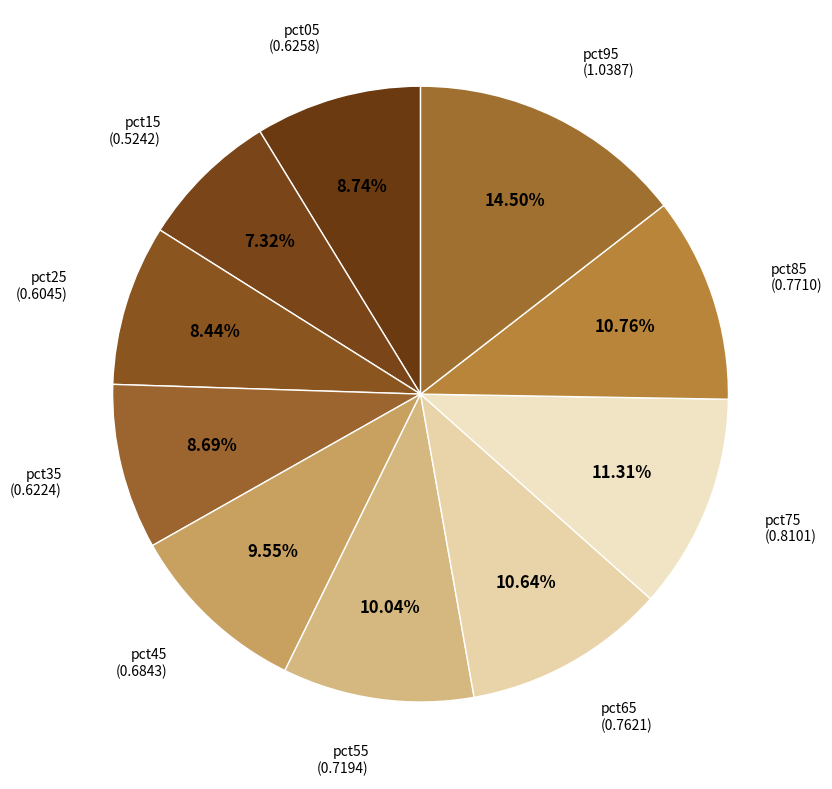

Combined, what portion of the pie is pct75 and pct85?

22.1%